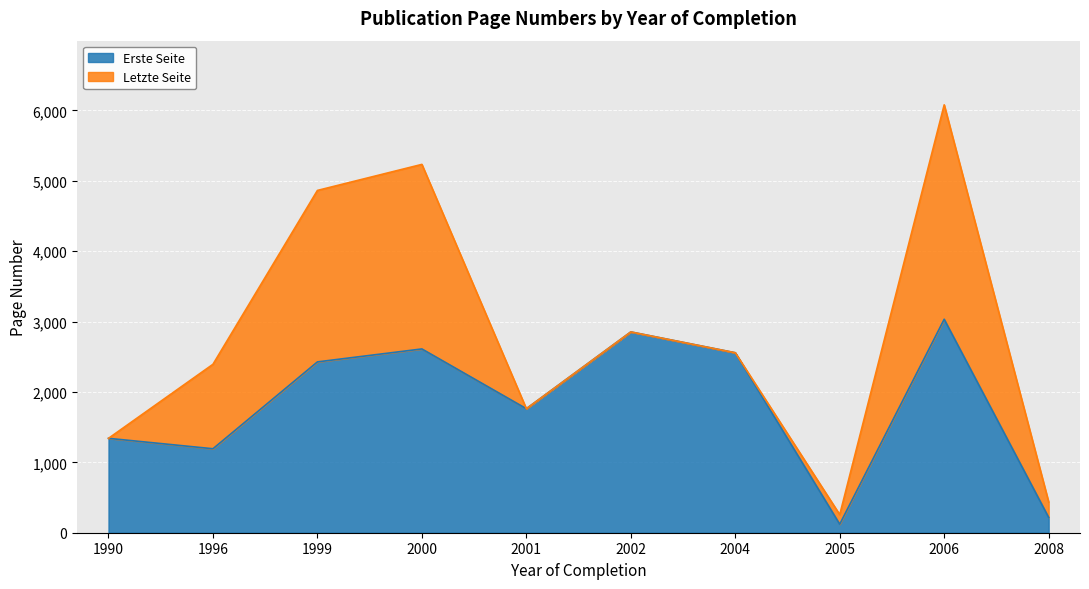

The value at 2005 is 121. True or false?

True